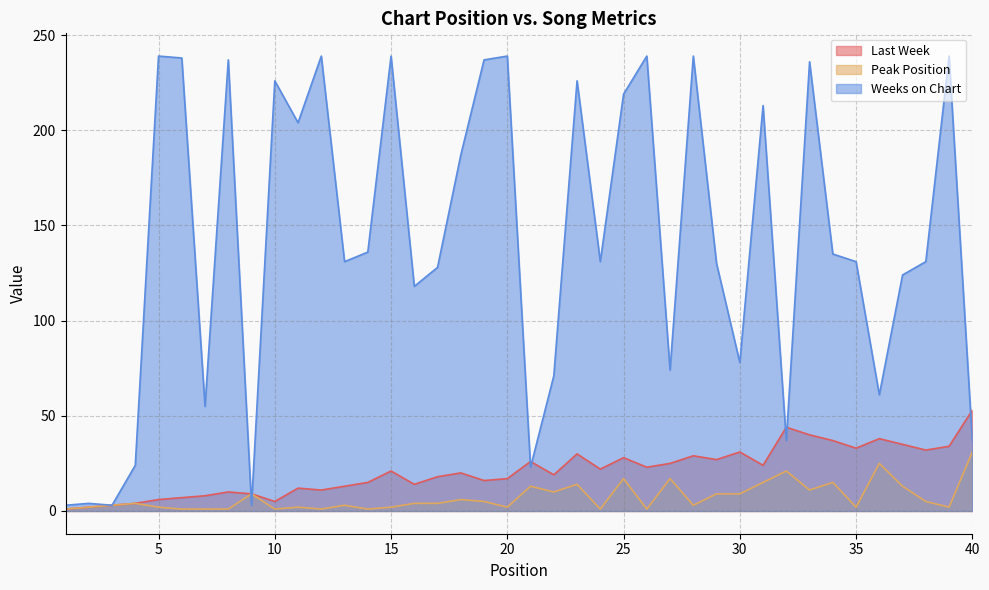

How many times do Last Week and Weeks on Chart cross each other?

7